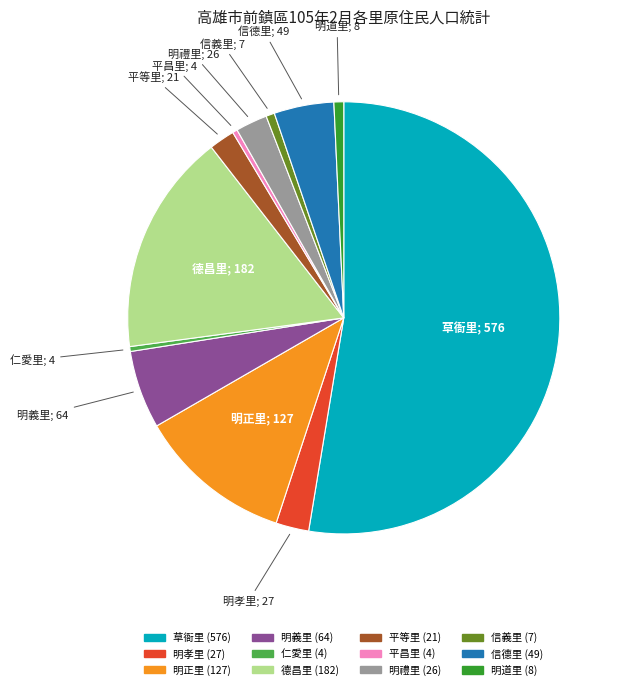

Which slice is the largest?

草衙里